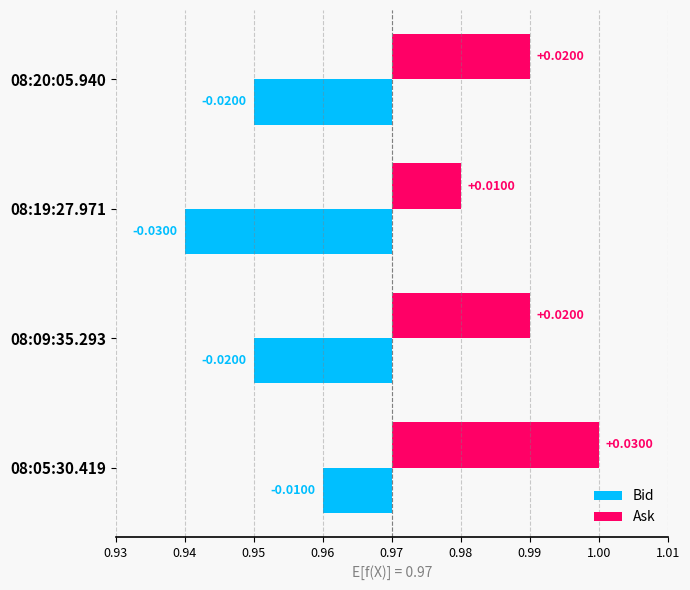

At how many categories does at least one series exceed 0?

4